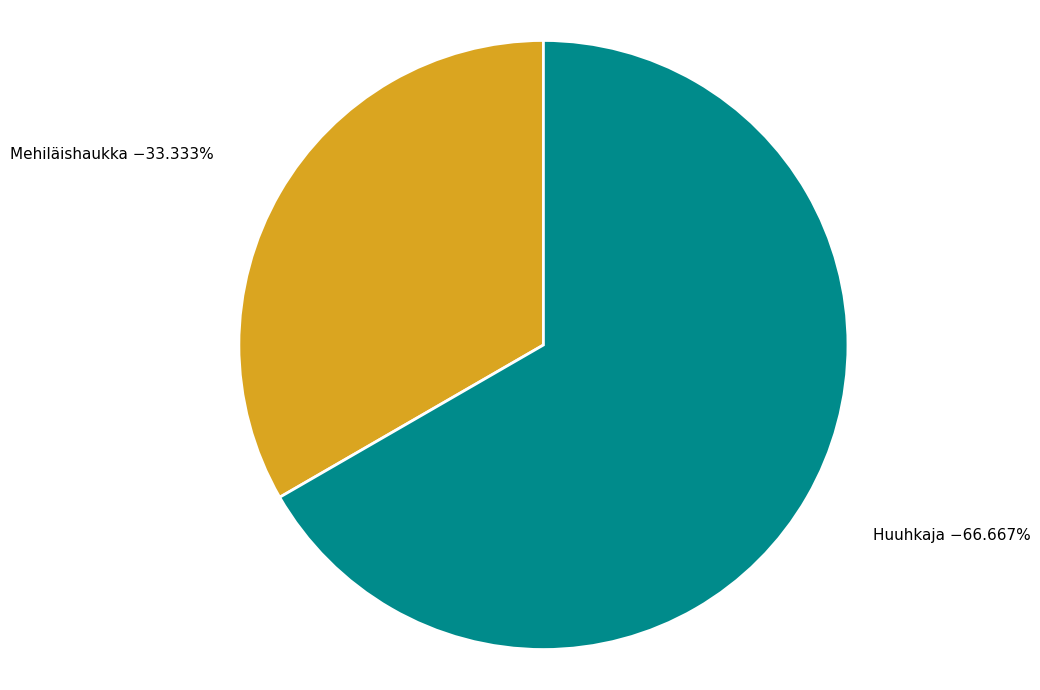

Is there any slice that represents more than half of the pie?

Yes